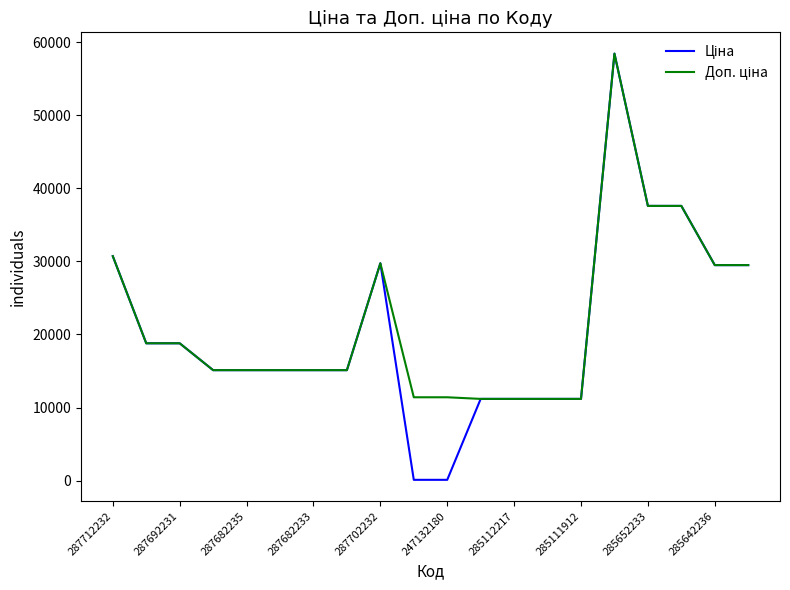

What is the greatest value displayed?

58426.5